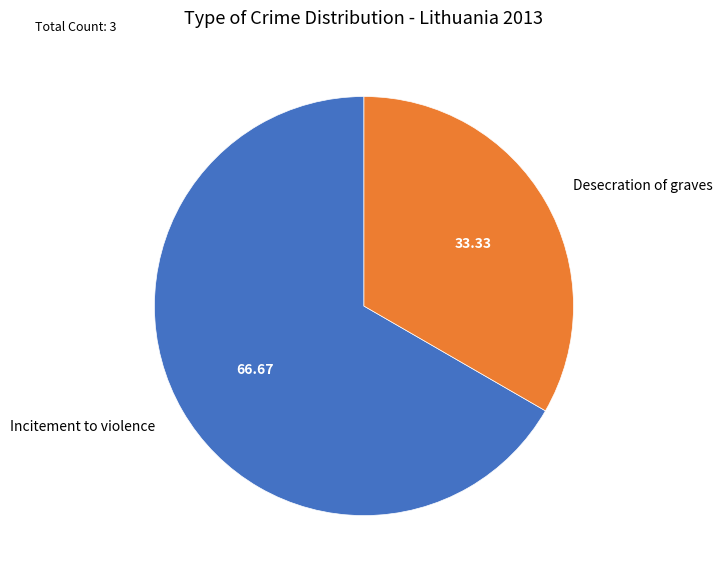

Is there a majority slice in this chart?

Yes